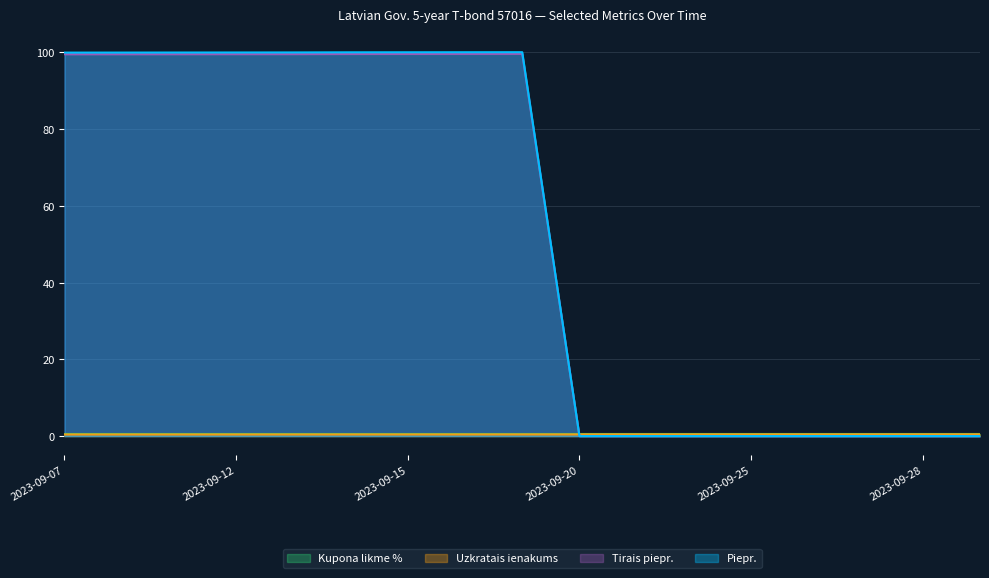

What is the difference between the highest and lowest values at 2023-09-18?

99.6